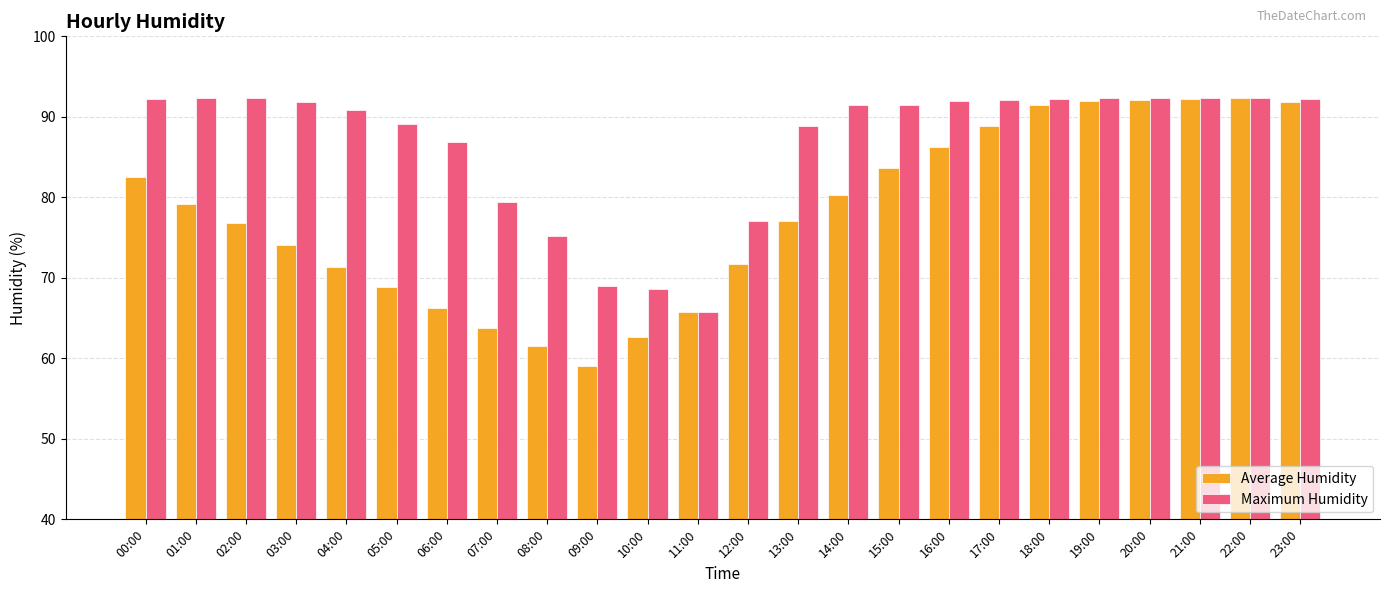

What is the sum of the Maximum Humidity values at 23:00 and 09:00?

161.2